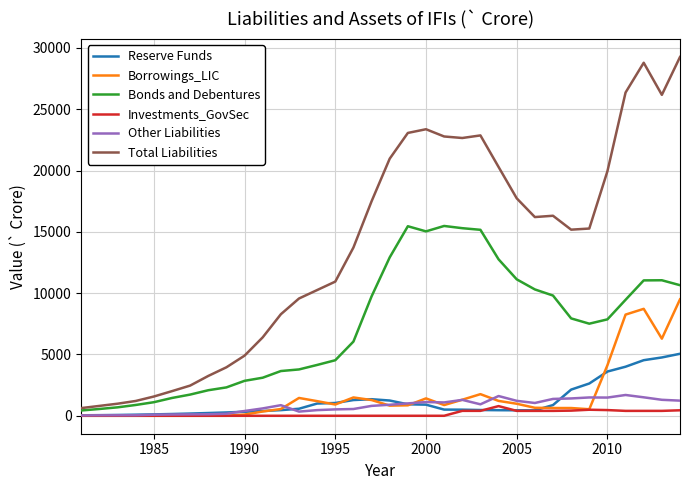

At how many categories does at least one series exceed 11442?

19